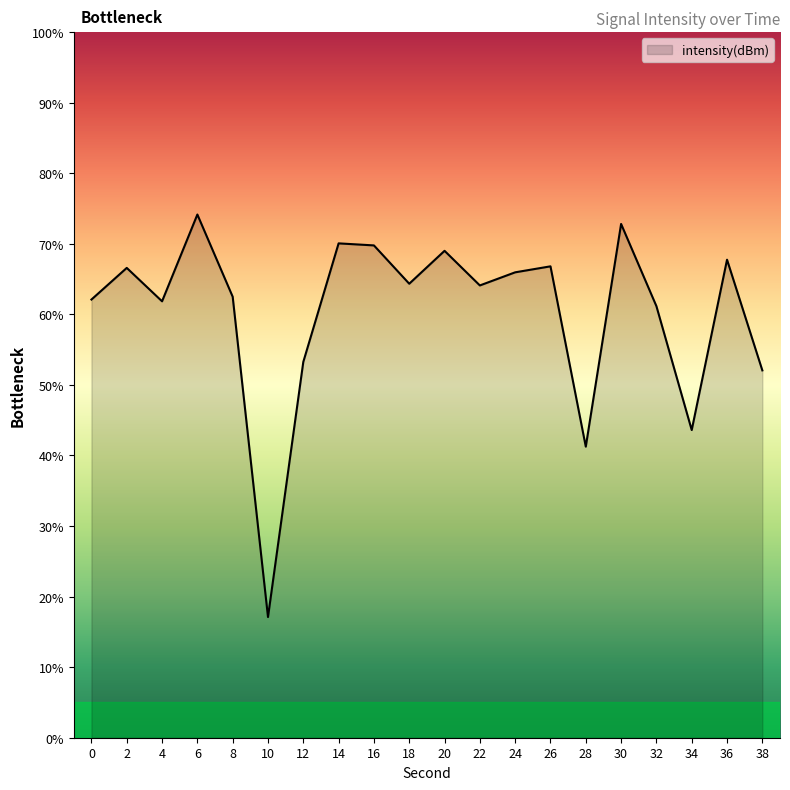

The chart shows a value of 41.3 at 28. True or false?

True